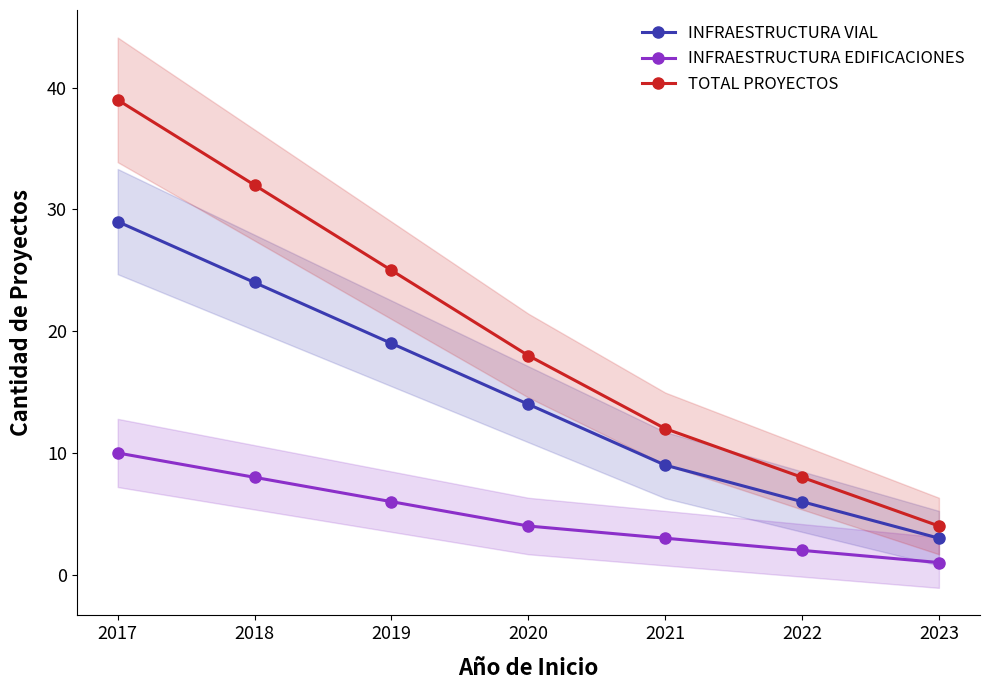

Reading right to left, transcribe all the data shown in this chart.

INFRAESTRUCTURA VIAL: 3	6	9	14	19	24	29
INFRAESTRUCTURA EDIFICACIONES: 1	2	3	4	6	8	10
TOTAL PROYECTOS: 4	8	12	18	25	32	39